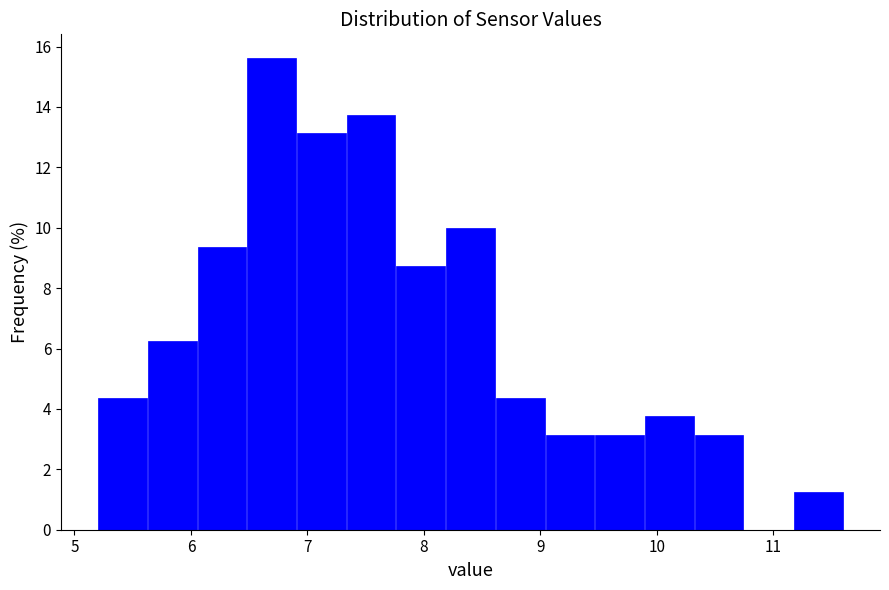

Reading left to right, list every bar in this chart as the range it spans on the x-axis followed by its height. Neither the bar edges nor the heights are printed on the chart, so give them approximately, as read against the axes.

5.2 to 5.6: 4.4
5.6 to 6.1: 6.2
6.1 to 6.5: 9.4
6.5 to 6.9: 15.6
6.9 to 7.3: 13.2
7.3 to 7.8: 13.8
7.8 to 8.2: 8.8
8.2 to 8.6: 10.0
8.6 to 9.0: 4.4
9.0 to 9.5: 3.2
9.5 to 9.9: 3.2
9.9 to 10.3: 3.8
10.3 to 10.7: 3.2
10.7 to 11.2: 0
11.2 to 11.6: 1.2